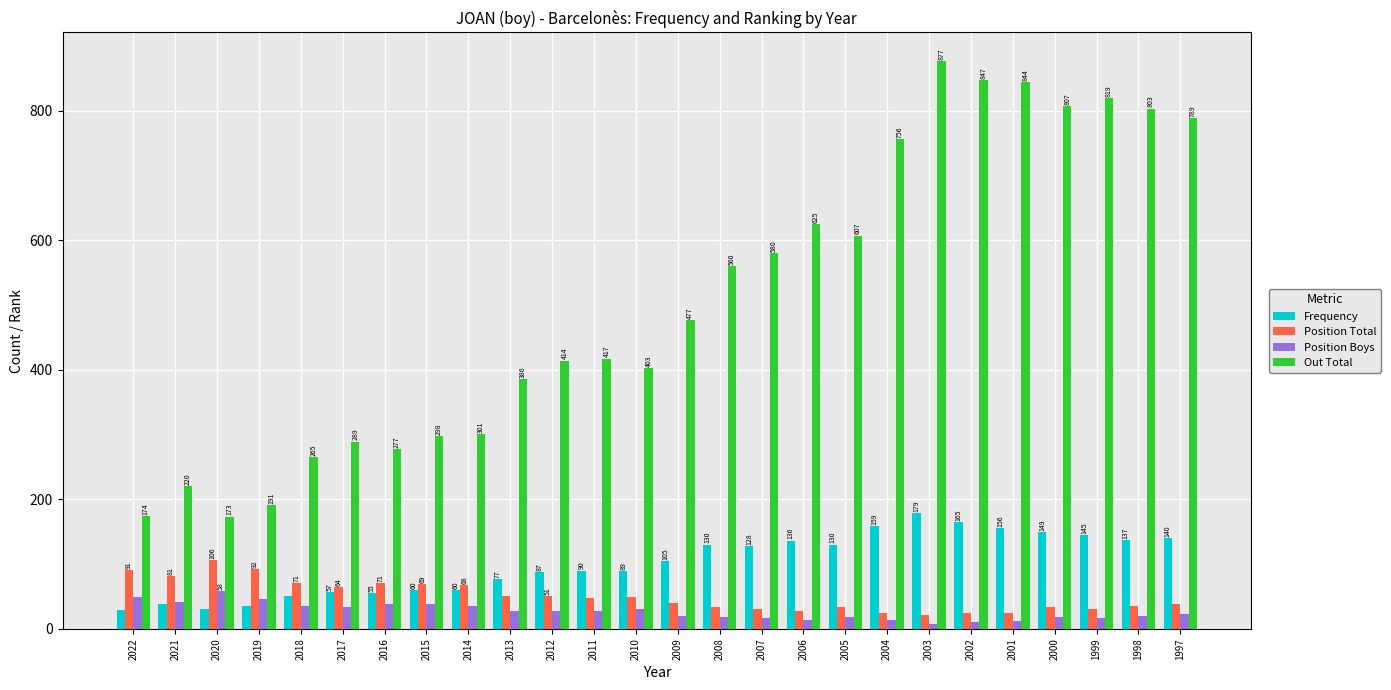

What is the total value across all series at 2012?

580